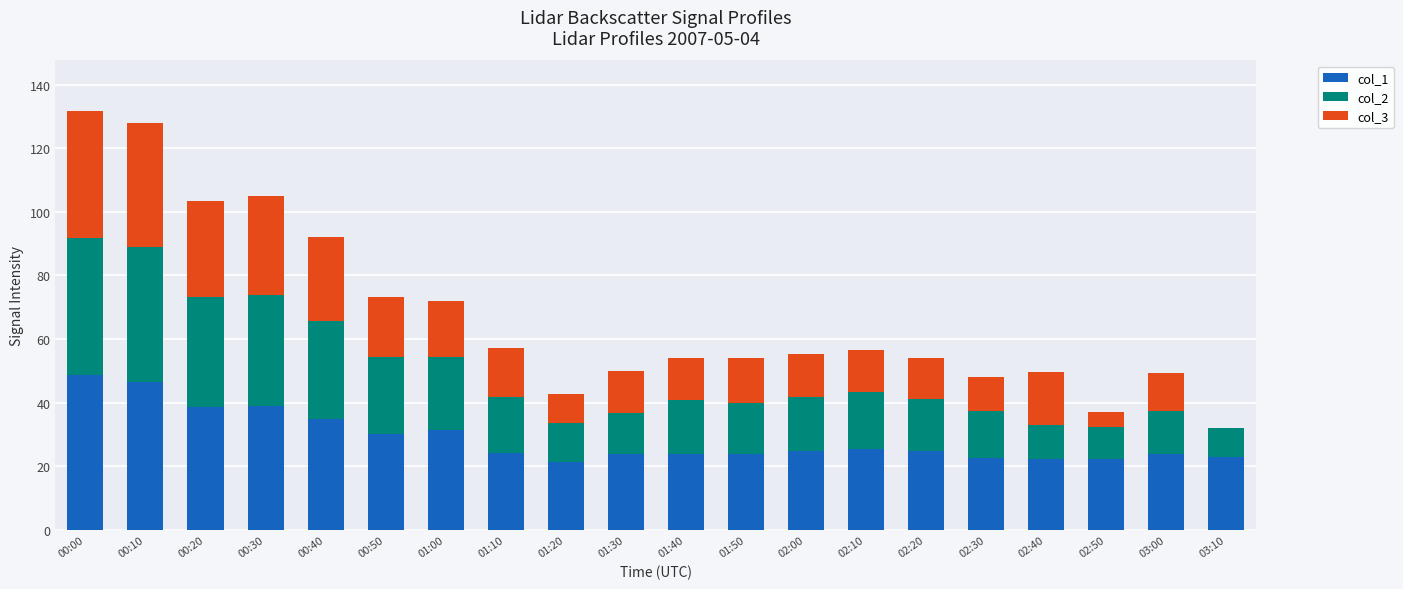

At which label is col_1 closest to 34?

00:40